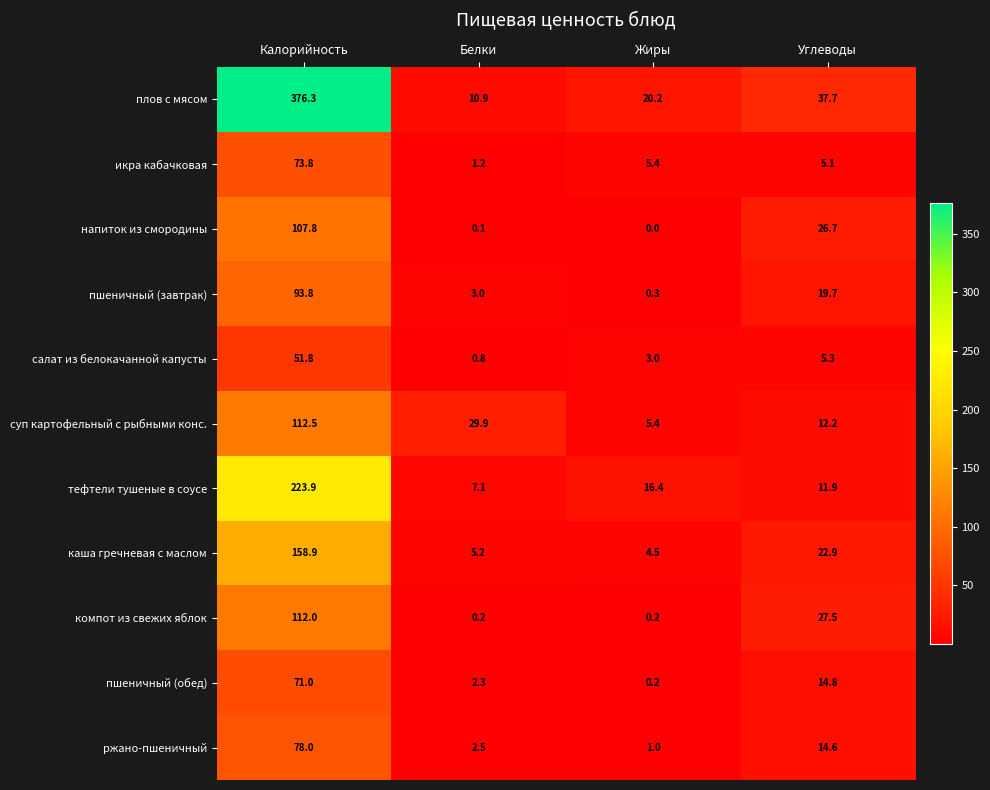

What is the average value of the салат из белокачанной капусты series?

15.2